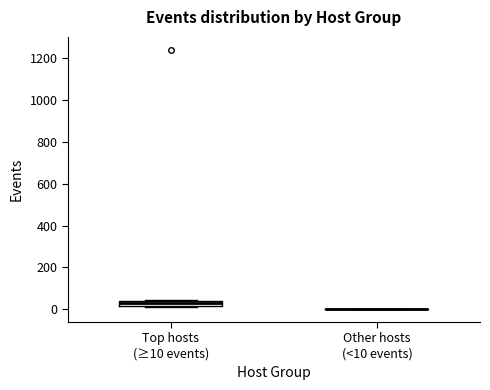

Which box is the tallest, from its lower edge to its upper edge?

Top hosts (≥10 events)